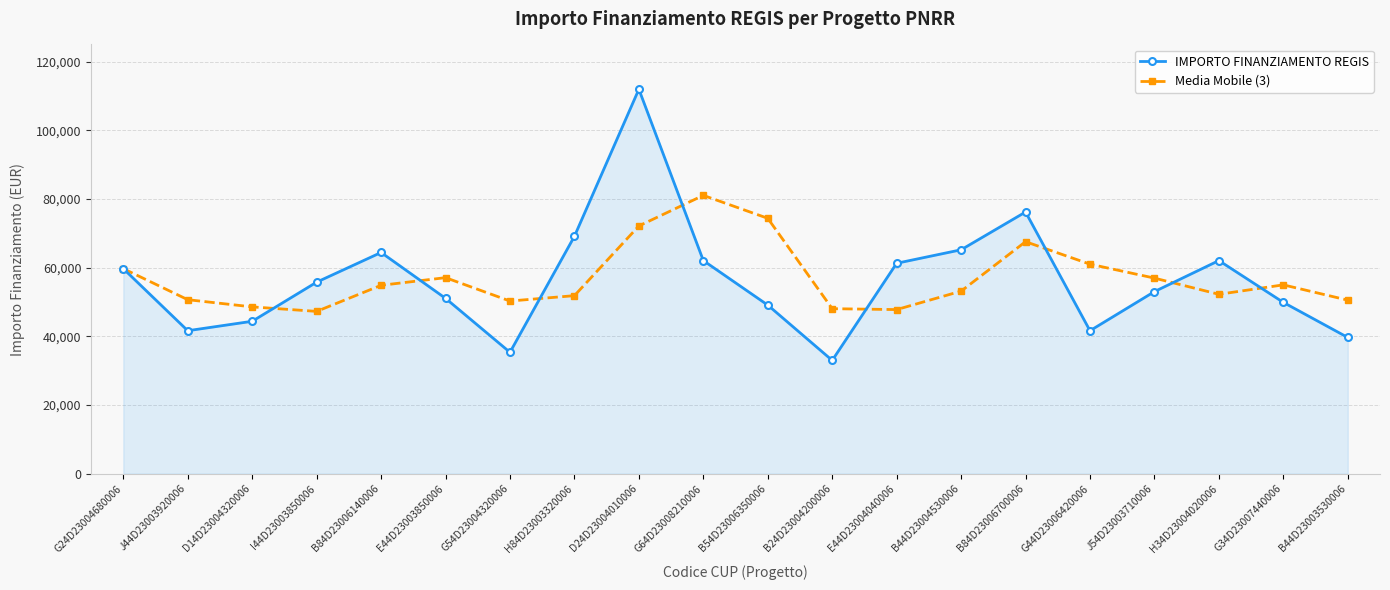

True or false: IMPORTO FINANZIAMENTO REGIS has a value of 69133.5 at H84D23003320006.

True